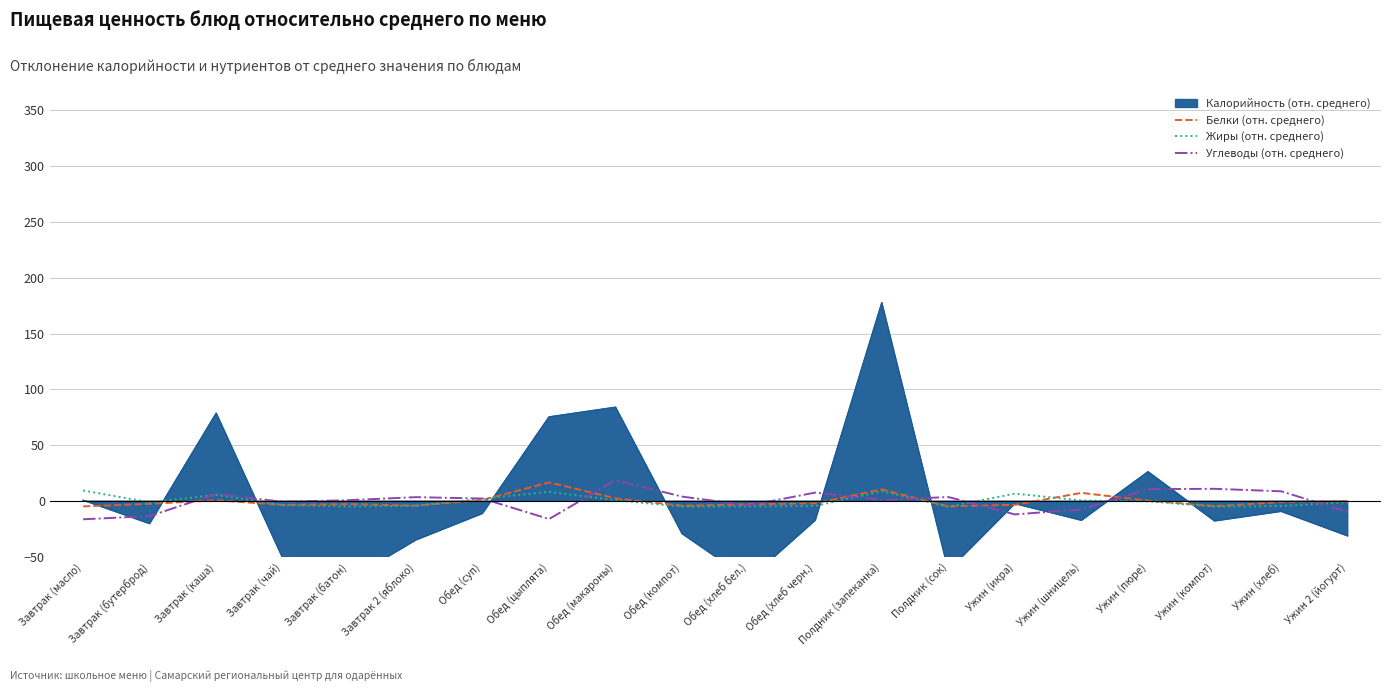

What is the difference between the maximum and minimum values in the Жиры (отн. среднего) series?

14.5